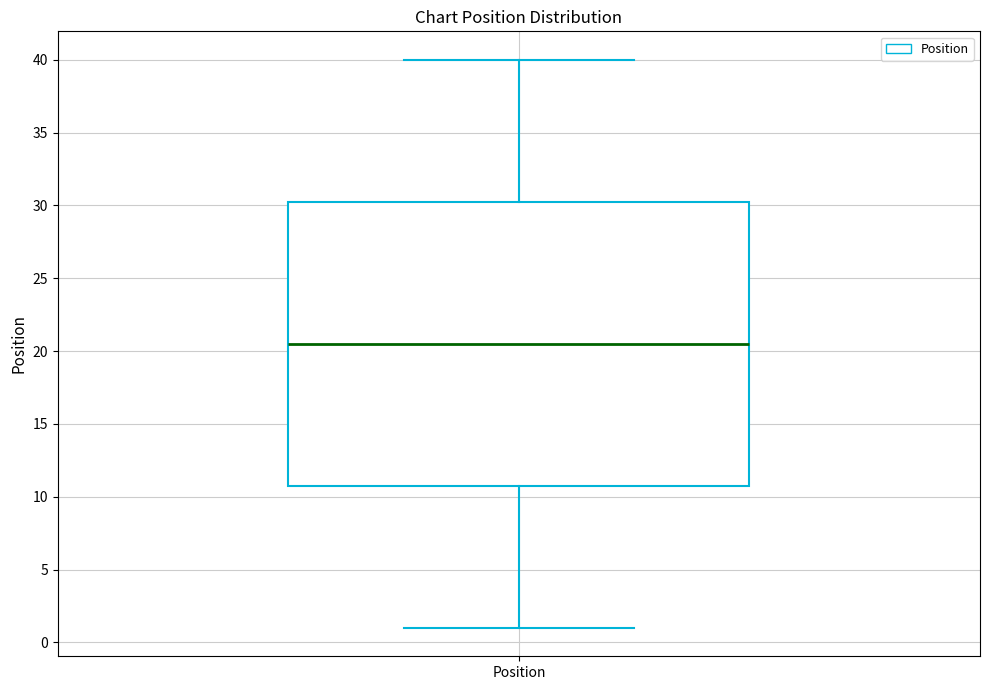

Read this box plot against the y-axis: the position of the median line, the range covered by the box, and the ends of both whiskers. The values are not printed on the chart, so give them approximately, as read against the axis.

median 20.5, box 11.0 to 30.5, whiskers 1.0 to 40.0